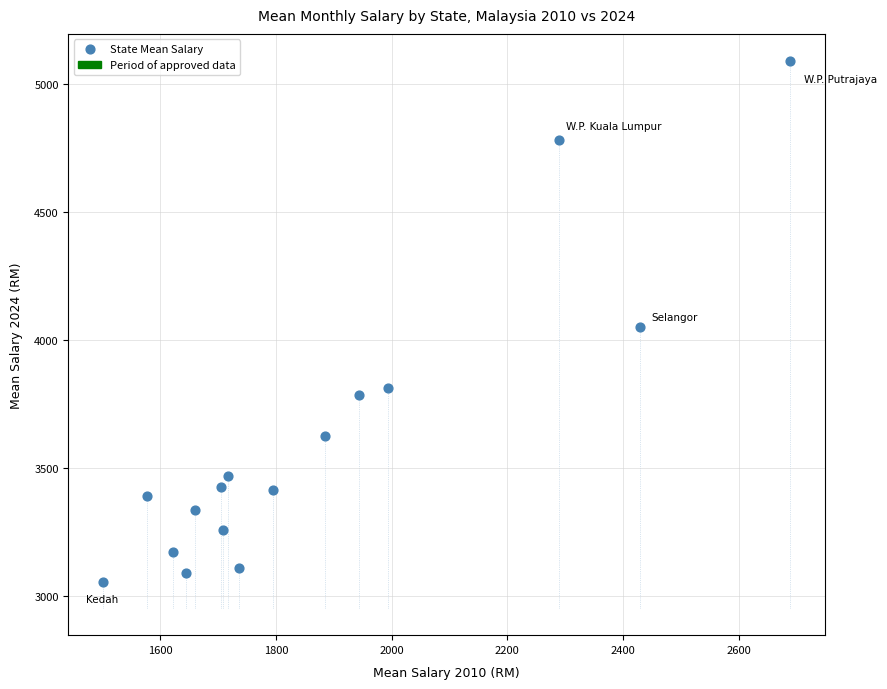

What is the range of X values (max minus min)?

1188